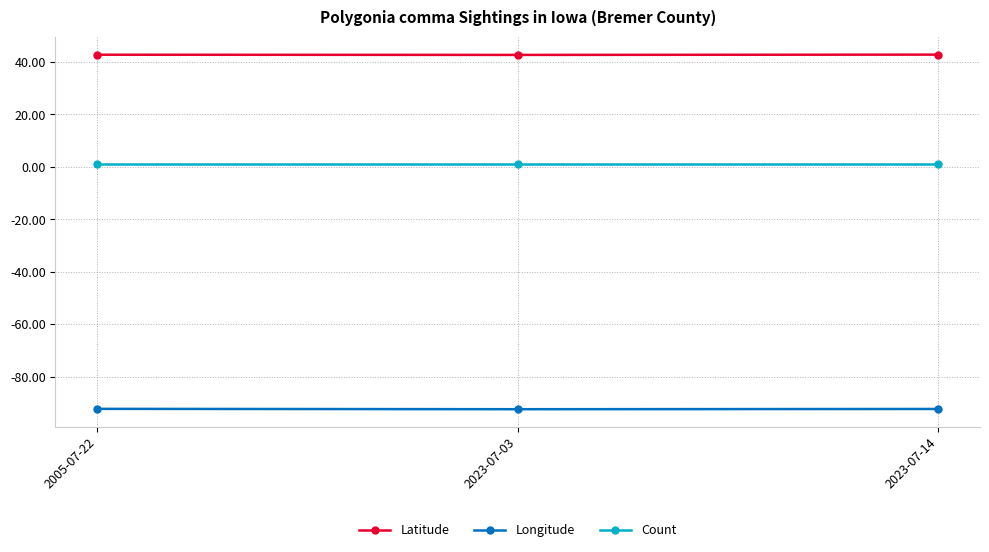

What position from the left is 2005-07-22?

1